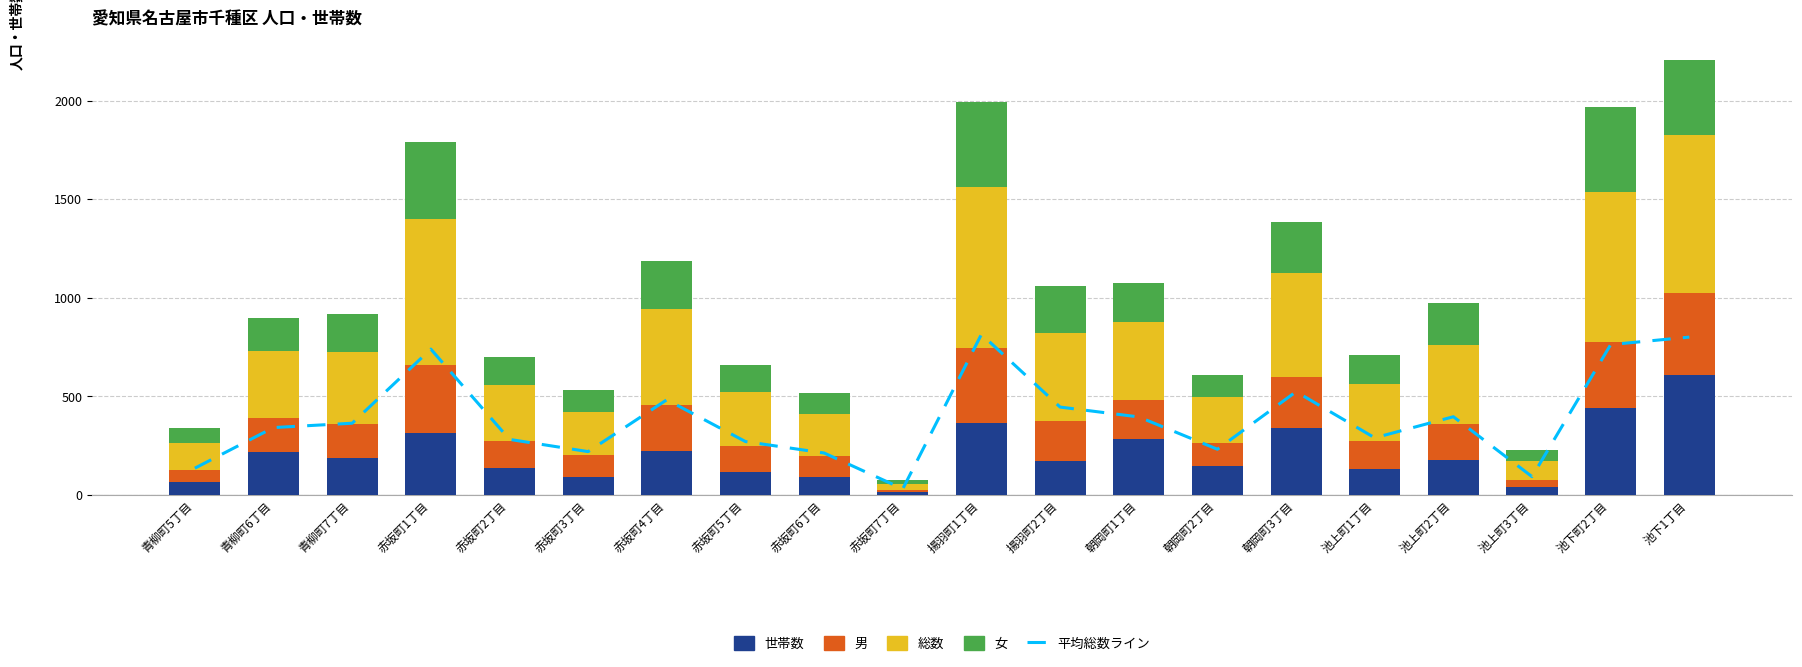

Reading right to left, transcribe all the data shown in this chart.

平均総数ライン: 池下1丁目=801	池下町2丁目=763	池上町3丁目=93	池上町2丁目=397	池上町1丁目=290	朝岡町3丁目=524	朝岡町2丁目=232	朝岡町1丁目=396	揚羽町2丁目=446	揚羽町1丁目=815	赤坂町7丁目=31	赤坂町6丁目=213	赤坂町5丁目=271	赤坂町4丁目=483	赤坂町3丁目=220	赤坂町2丁目=282	赤坂町1丁目=740	青柳町7丁目=364	青柳町6丁目=342	青柳町5丁目=136
世帯数: 池下1丁目=607	池下町2丁目=440	池上町3丁目=42	池上町2丁目=179	池上町1丁目=132	朝岡町3丁目=338	朝岡町2丁目=145	朝岡町1丁目=285	揚羽町2丁目=170	揚羽町1丁目=365	赤坂町7丁目=13	赤坂町6丁目=90	赤坂町5丁目=117	赤坂町4丁目=222	赤坂町3丁目=91	赤坂町2丁目=138	赤坂町1丁目=312	青柳町7丁目=189	青柳町6丁目=216	青柳町5丁目=66
男: 池下1丁目=417	池下町2丁目=334	池上町3丁目=36	池上町2丁目=183	池上町1丁目=141	朝岡町3丁目=262	朝岡町2丁目=120	朝岡町1丁目=195	揚羽町2丁目=207	揚羽町1丁目=383	赤坂町7丁目=14	赤坂町6丁目=106	赤坂町5丁目=132	赤坂町4丁目=237	赤坂町3丁目=112	赤坂町2丁目=138	赤坂町1丁目=346	青柳町7丁目=171	青柳町6丁目=174	青柳町5丁目=63
総数: 池下1丁目=801	池下町2丁目=763	池上町3丁目=93	池上町2丁目=397	池上町1丁目=290	朝岡町3丁目=524	朝岡町2丁目=232	朝岡町1丁目=396	揚羽町2丁目=446	揚羽町1丁目=815	赤坂町7丁目=31	赤坂町6丁目=213	赤坂町5丁目=271	赤坂町4丁目=483	赤坂町3丁目=220	赤坂町2丁目=282	赤坂町1丁目=740	青柳町7丁目=364	青柳町6丁目=342	青柳町5丁目=136
女: 池下1丁目=384	池下町2丁目=429	池上町3丁目=57	池上町2丁目=214	池上町1丁目=149	朝岡町3丁目=262	朝岡町2丁目=112	朝岡町1丁目=201	揚羽町2丁目=239	揚羽町1丁目=432	赤坂町7丁目=17	赤坂町6丁目=107	赤坂町5丁目=139	赤坂町4丁目=246	赤坂町3丁目=108	赤坂町2丁目=144	赤坂町1丁目=394	青柳町7丁目=193	青柳町6丁目=168	青柳町5丁目=73